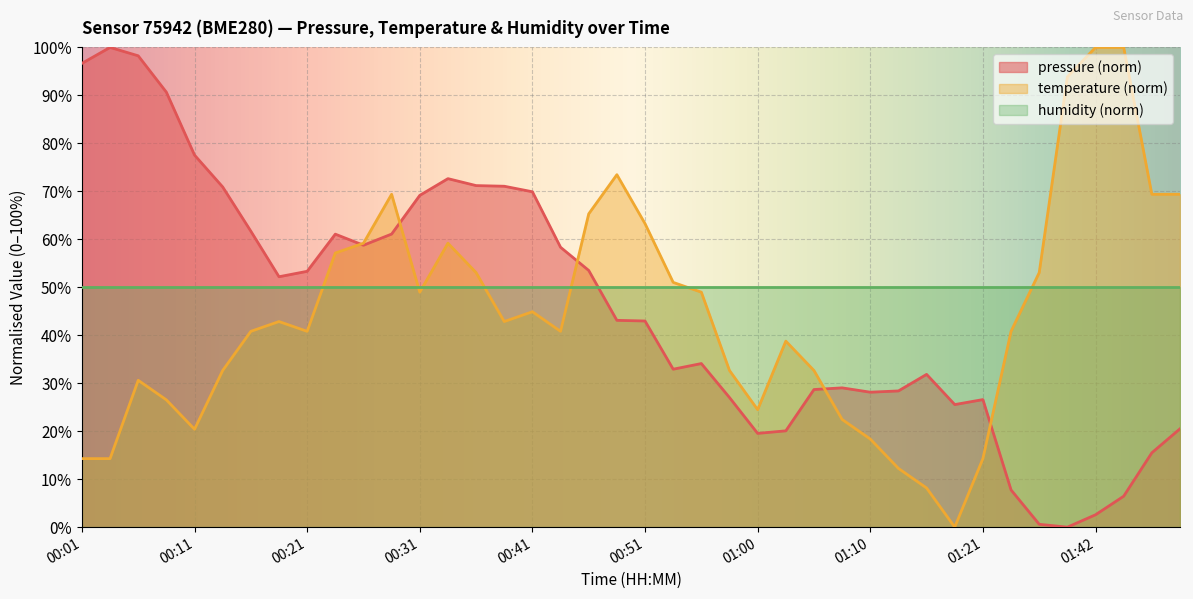

What is the label of the 7th point from the left?

00:16